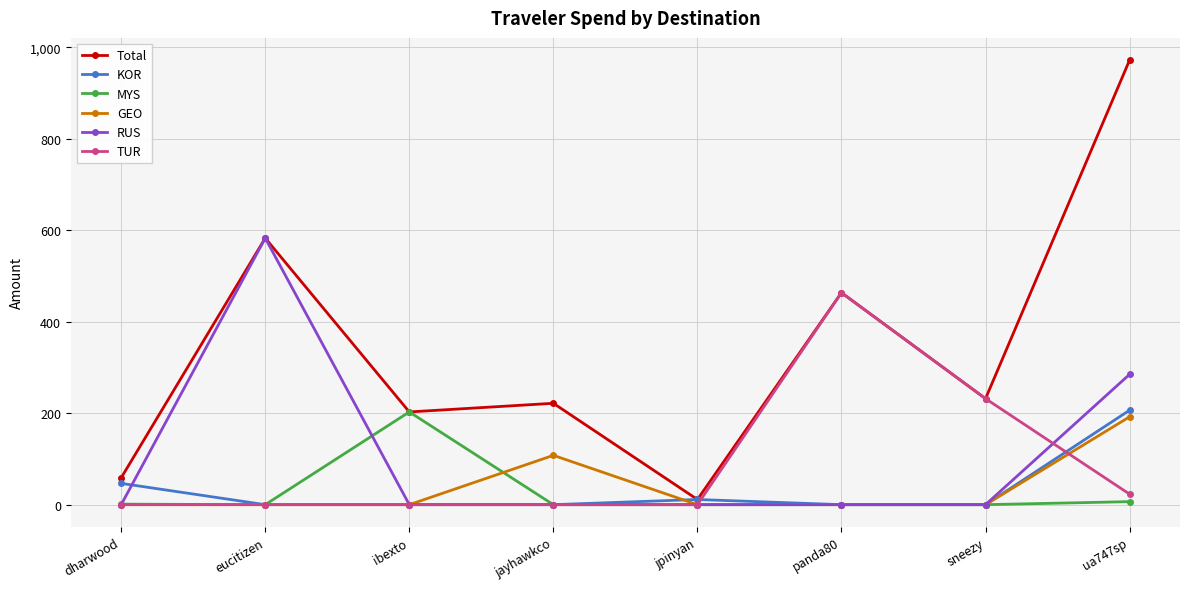

What position from the left is panda80?

6